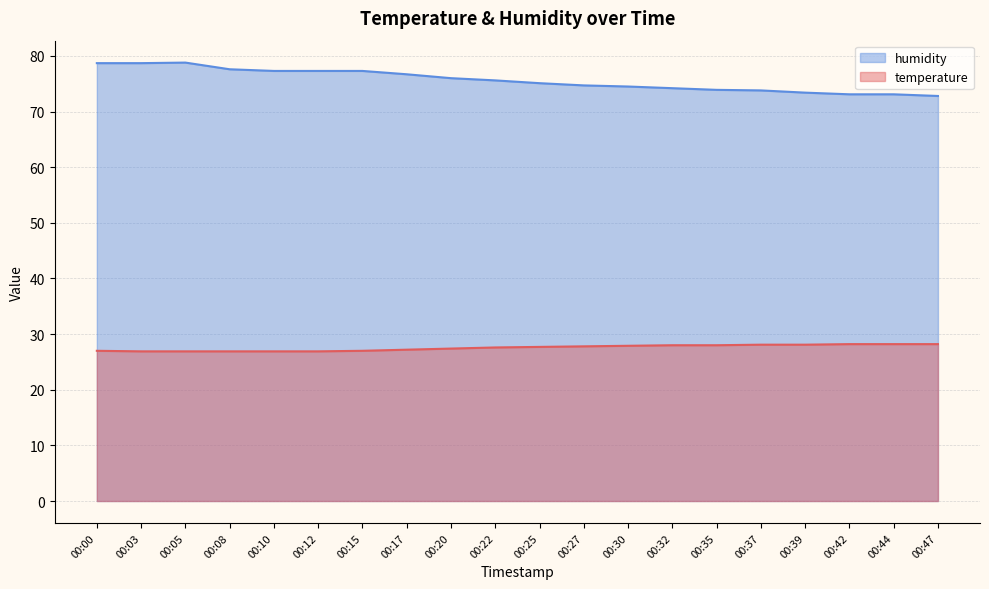

Which series changed the most between 00:00 and 00:08?

humidity